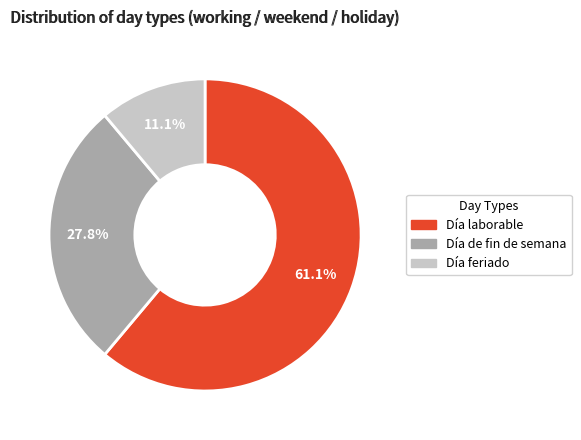

What is the ratio of the value at Día laborable to the value at Día feriado?

5.5